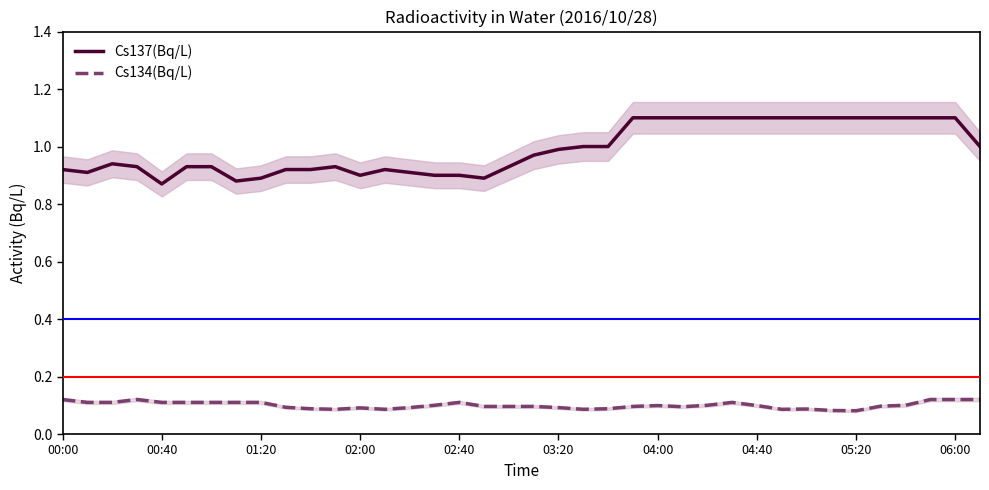

The value of Cs137(Bq/L) at 04:40 is 1.1. True or false?

True